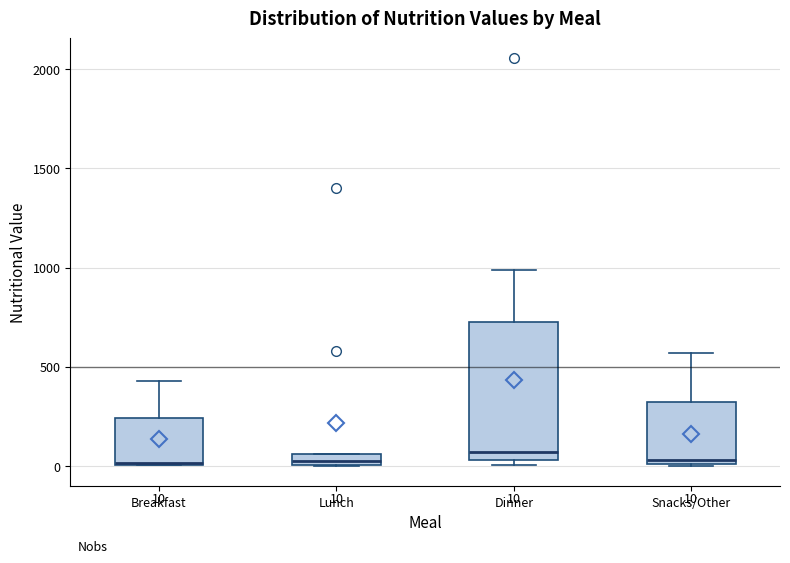

Which box is the tallest, from its lower edge to its upper edge?

Dinner